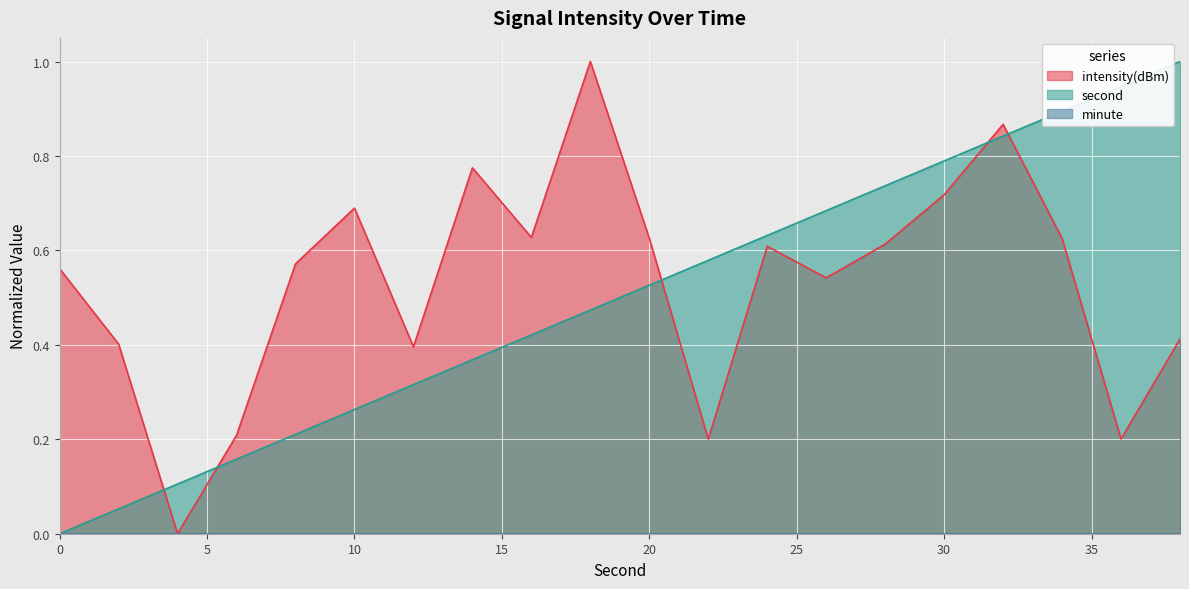

Which has a higher value, 20 or 14?

14